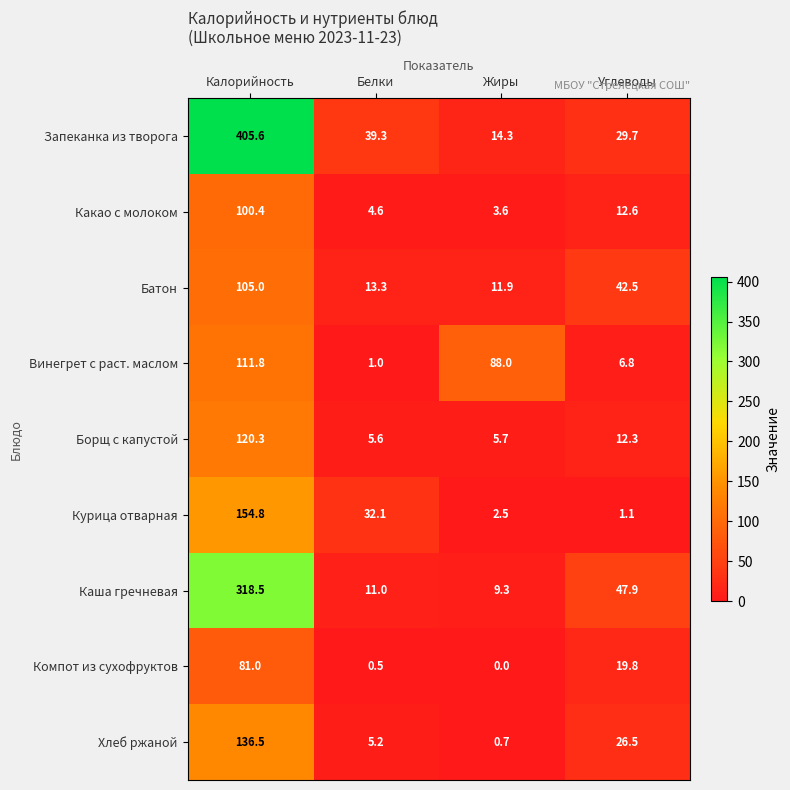

Which series has the largest total across all categories?

Запеканка из творога